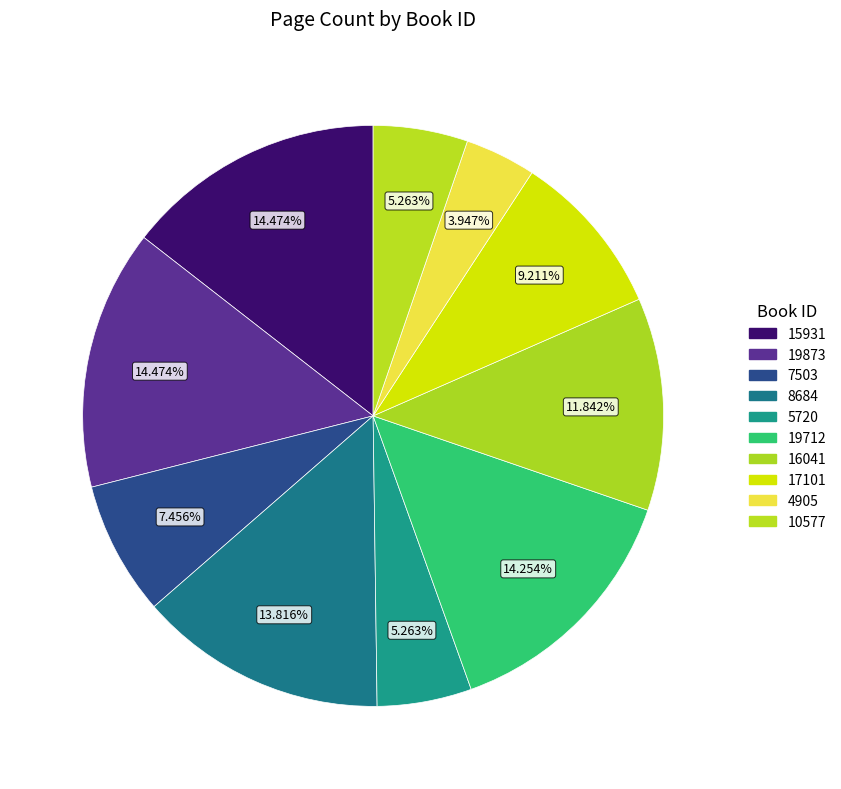

How many segments does this pie chart have?

10